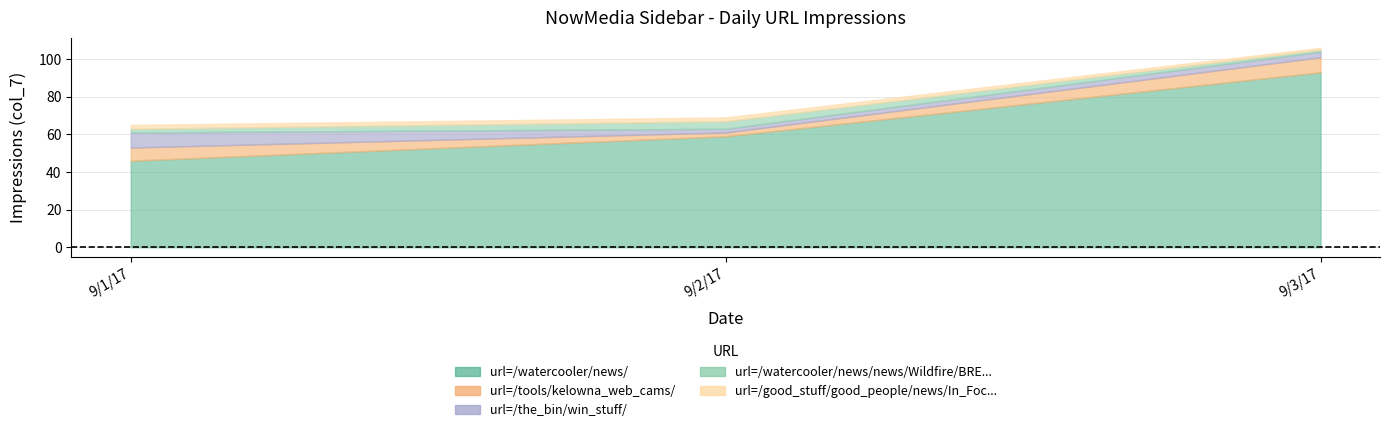

What is the label of the 1st point from the right?

9/3/17